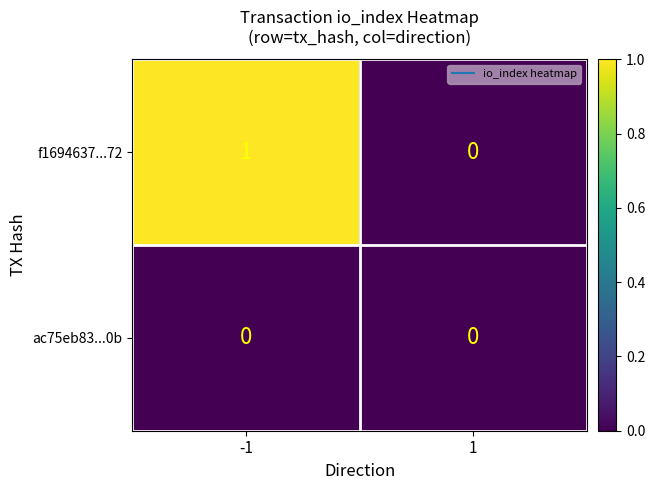

Count the number of categories in the chart.

2